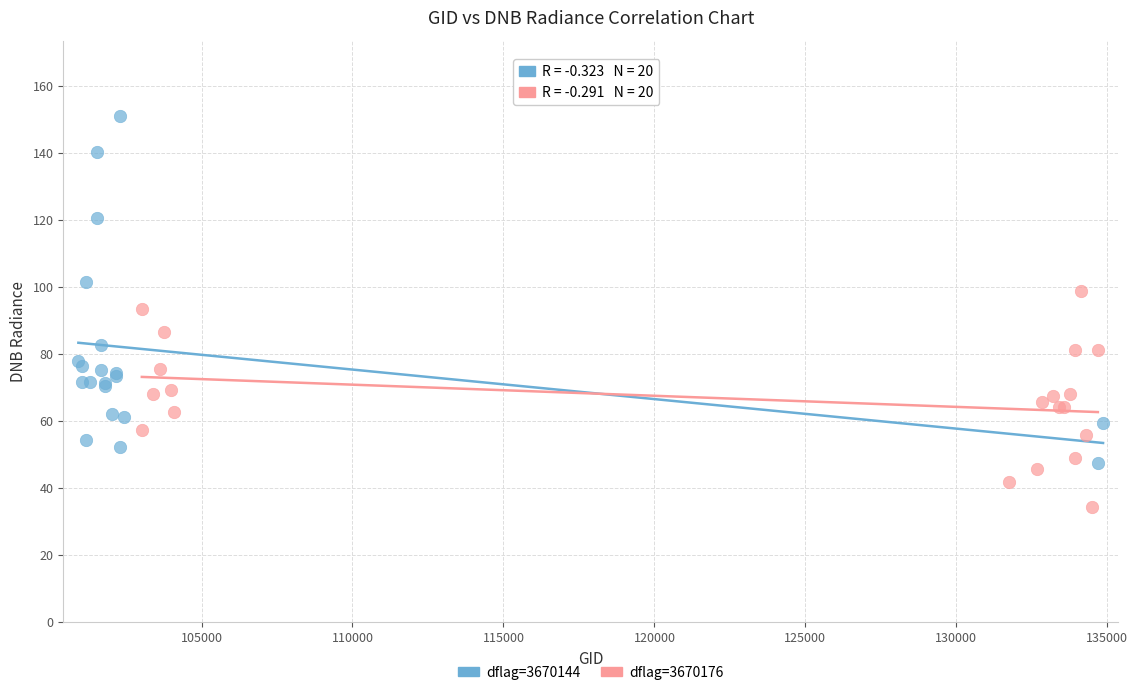

Which series has the largest Y range (max minus min)?

dflag=3670144